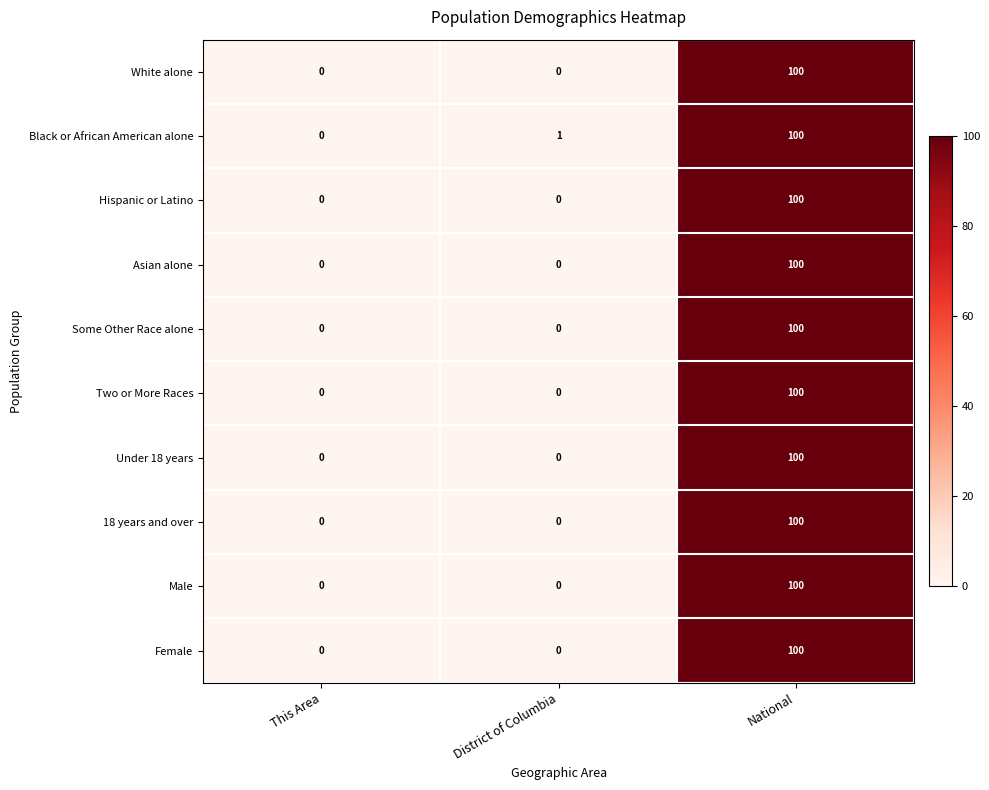

What is the sum of all Black or African American alone values?

101